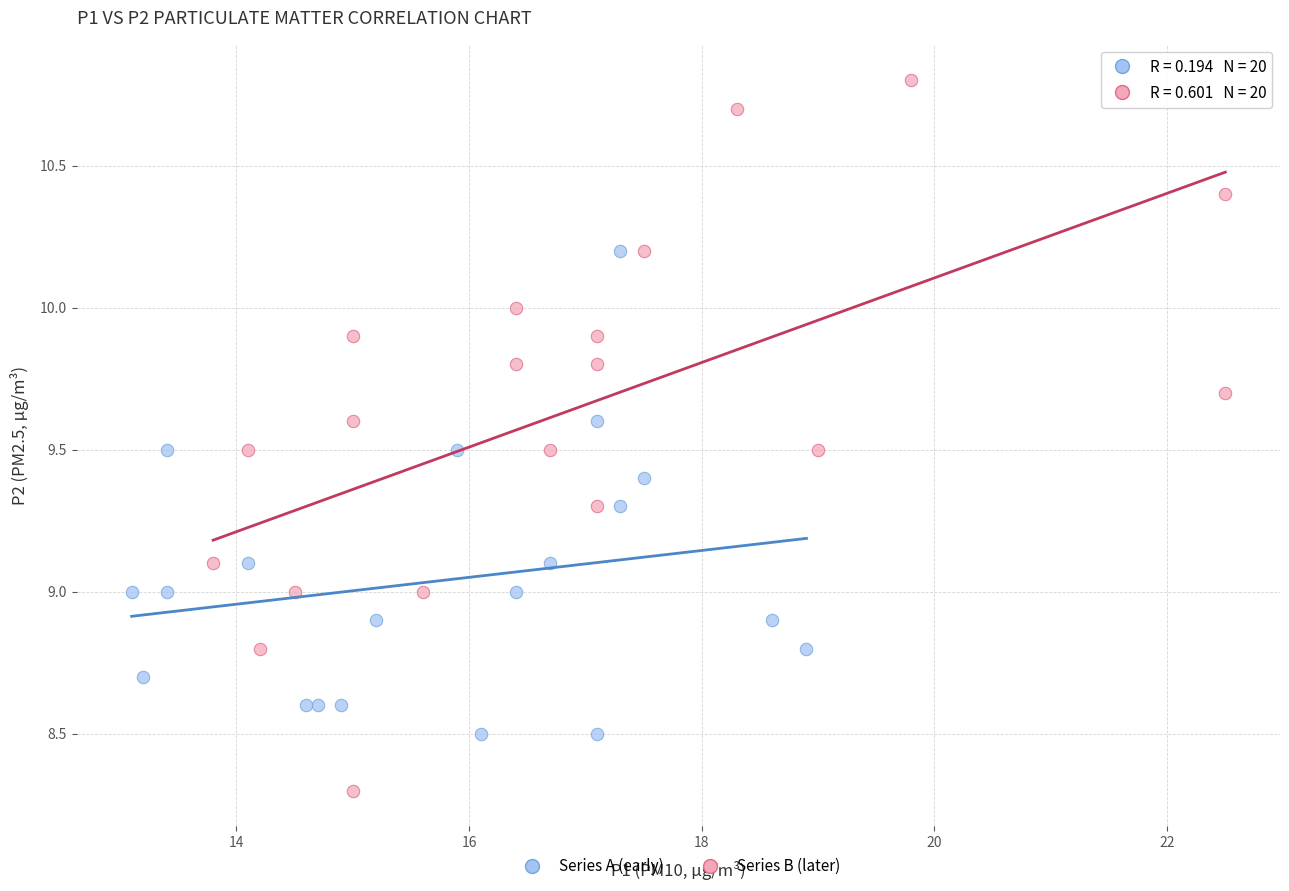

Which series has the largest Y range (max minus min)?

Series B (later)